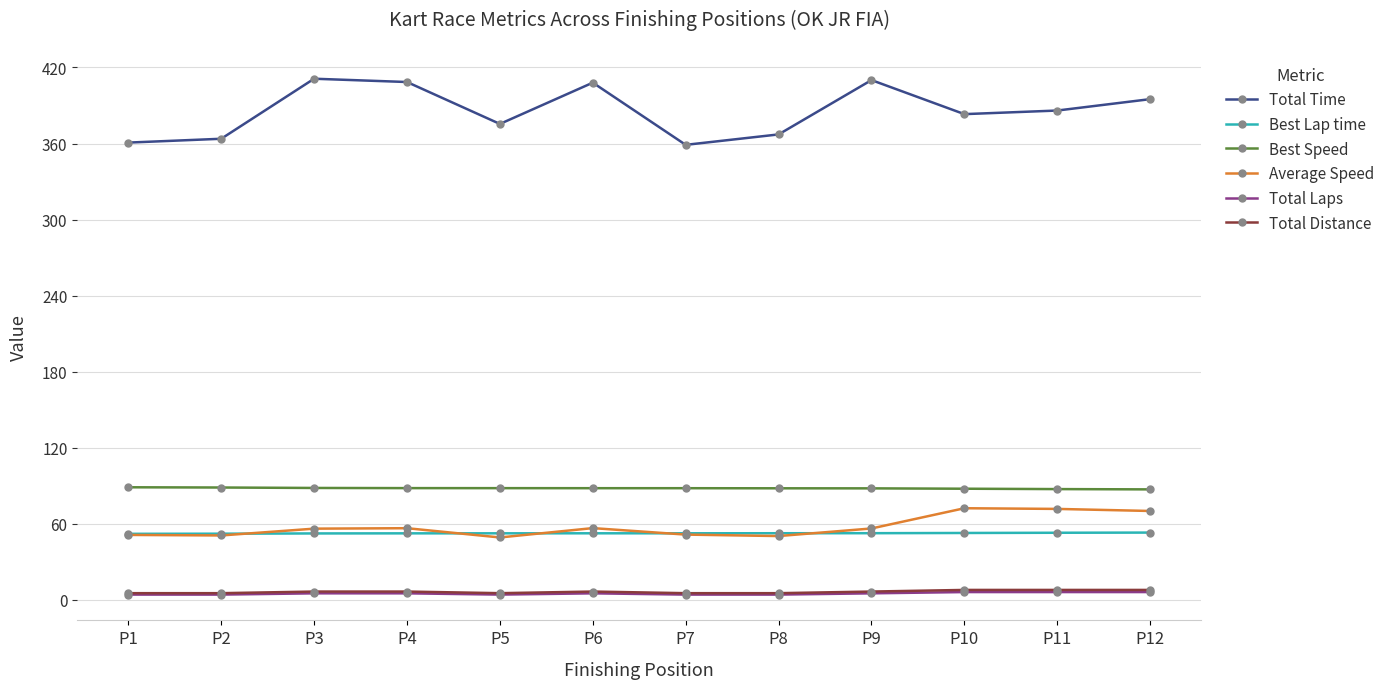

What are all the series names shown in the legend?

Total Time, Best Lap time, Best Speed, Average Speed, Total Laps, Total Distance